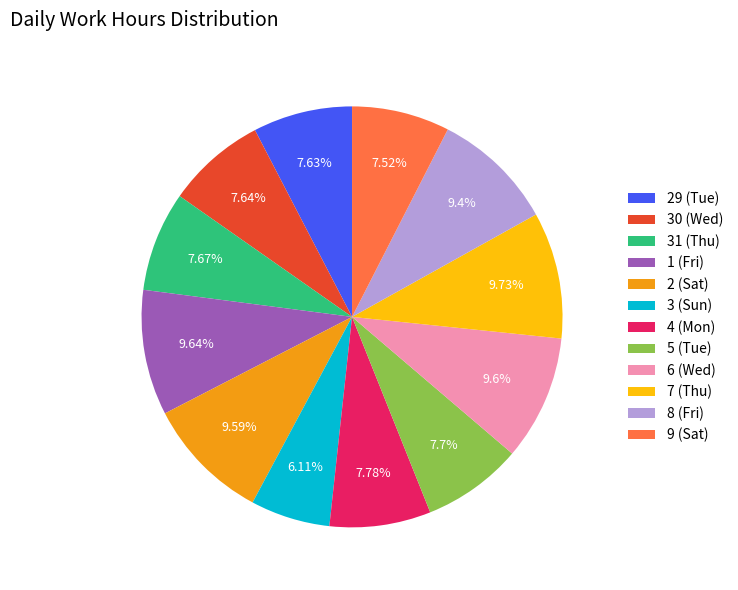

To the nearest percent, what is the difference between the largest and smallest slice percentages?

4%